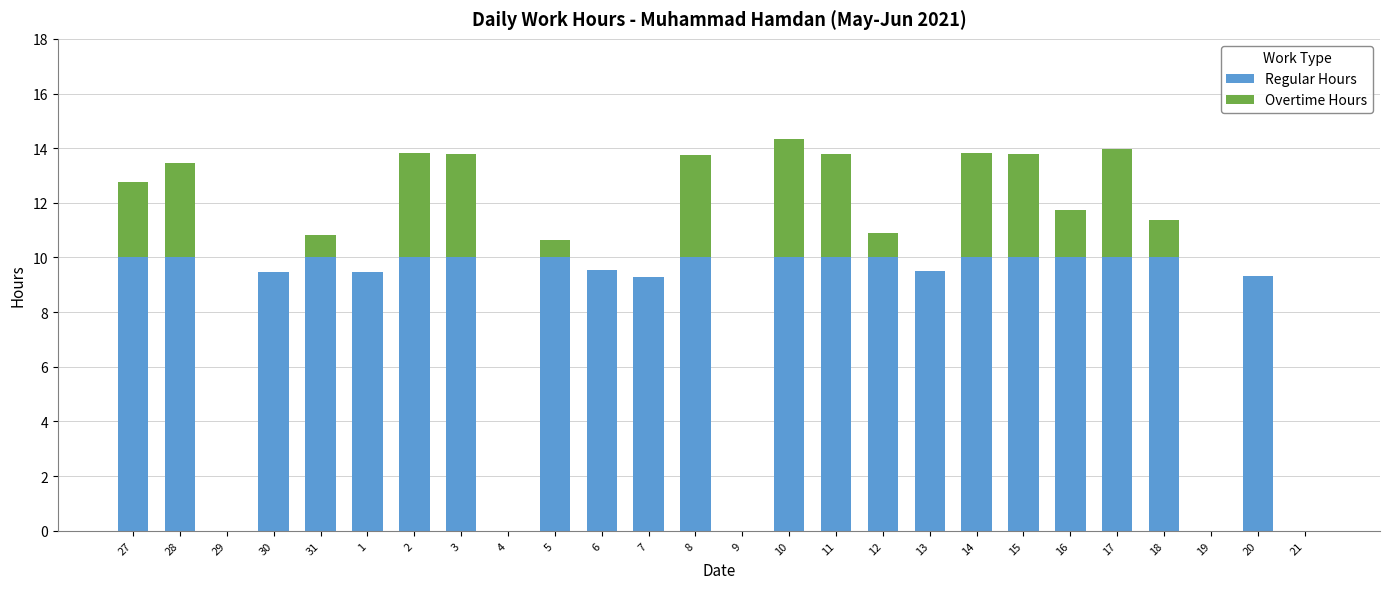

The Regular Hours series shows 10.0 at 16. True or false?

True